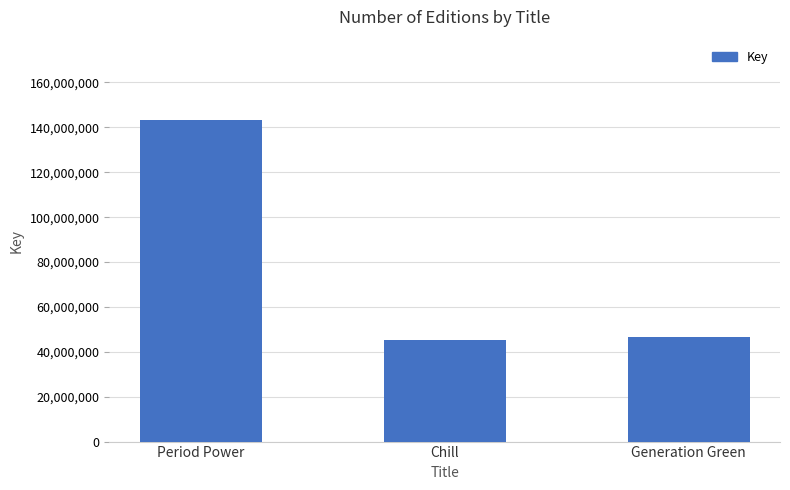

At which label is the value closest to 94290656?

Generation Green